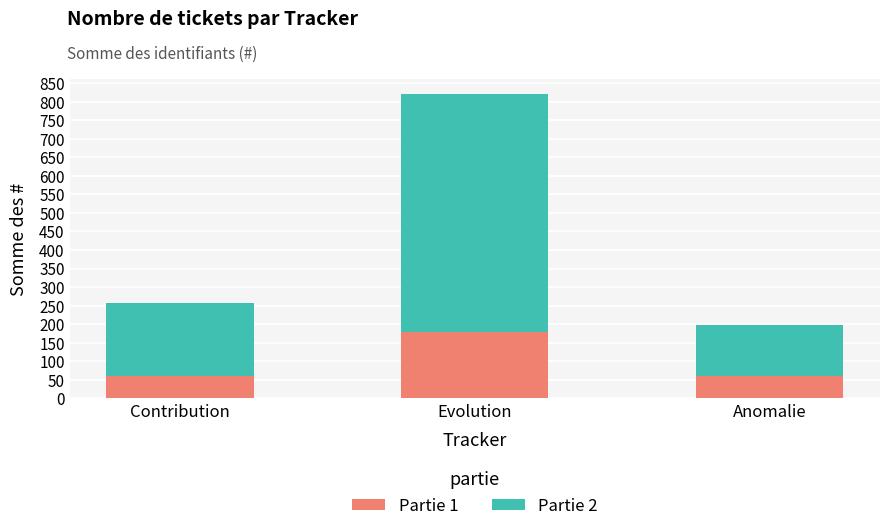

True or false: Partie 1 has a value of 60 at Anomalie.

True